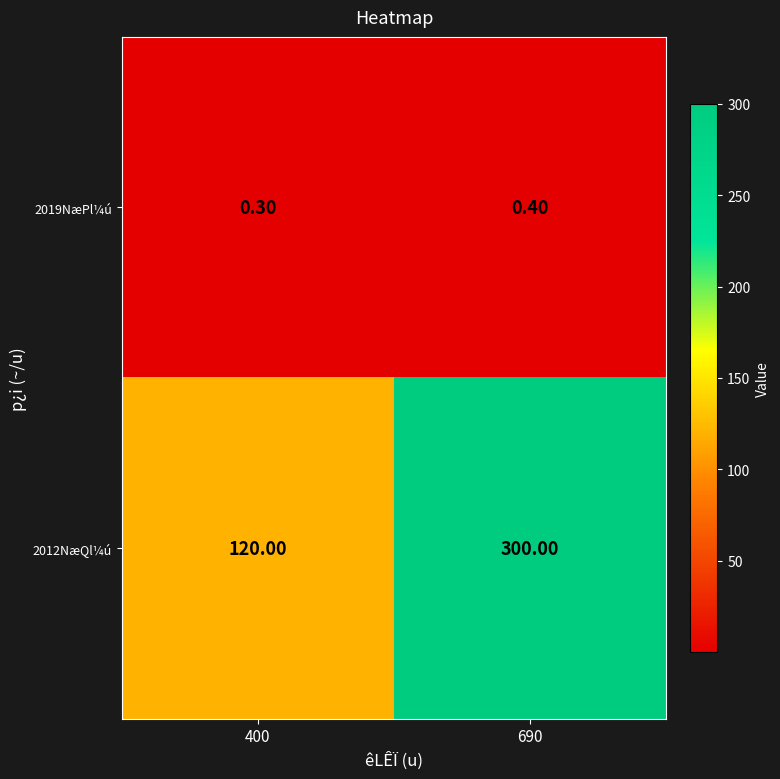

At which category is the sum across all series the highest?

690